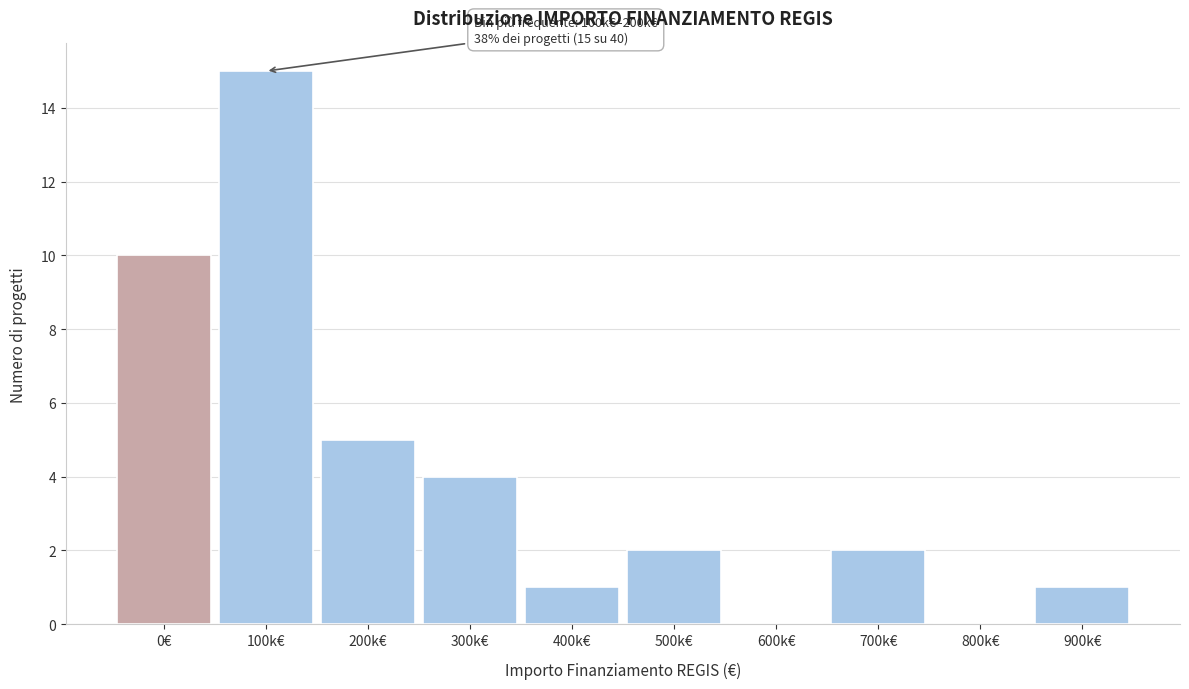

Reading right to left, list all the values displayed in this chart.

900k€=1	800k€=0	700k€=2	600k€=0	500k€=2	400k€=1	300k€=4	200k€=5	100k€=15	0€=10